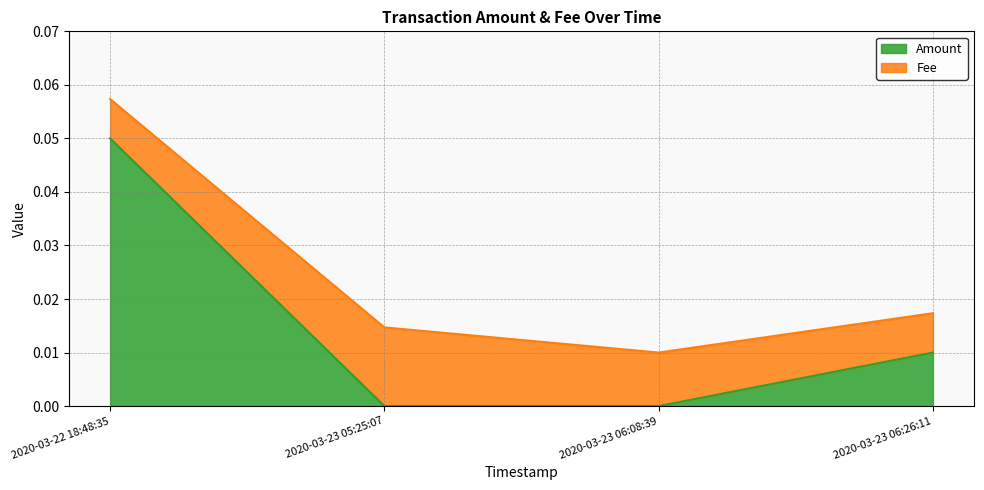

Does the chart display data point markers on the line(s)?

No